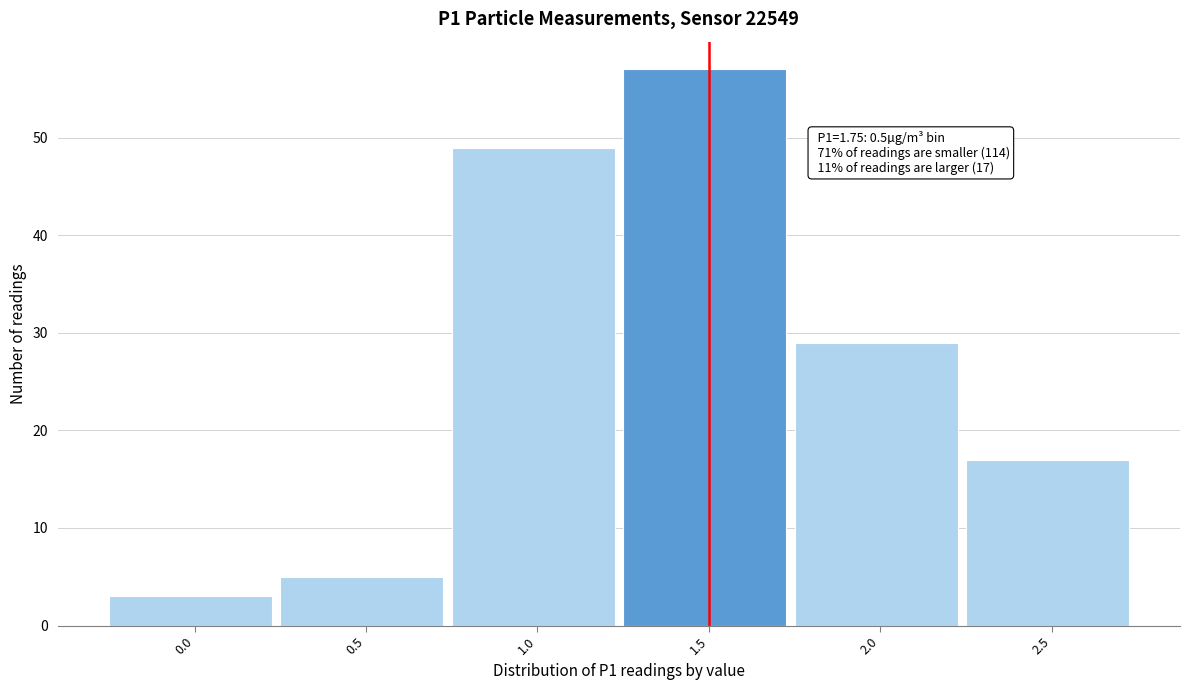

Reading left to right, transcribe all the data shown in this chart.

3	5	49	57	29	17